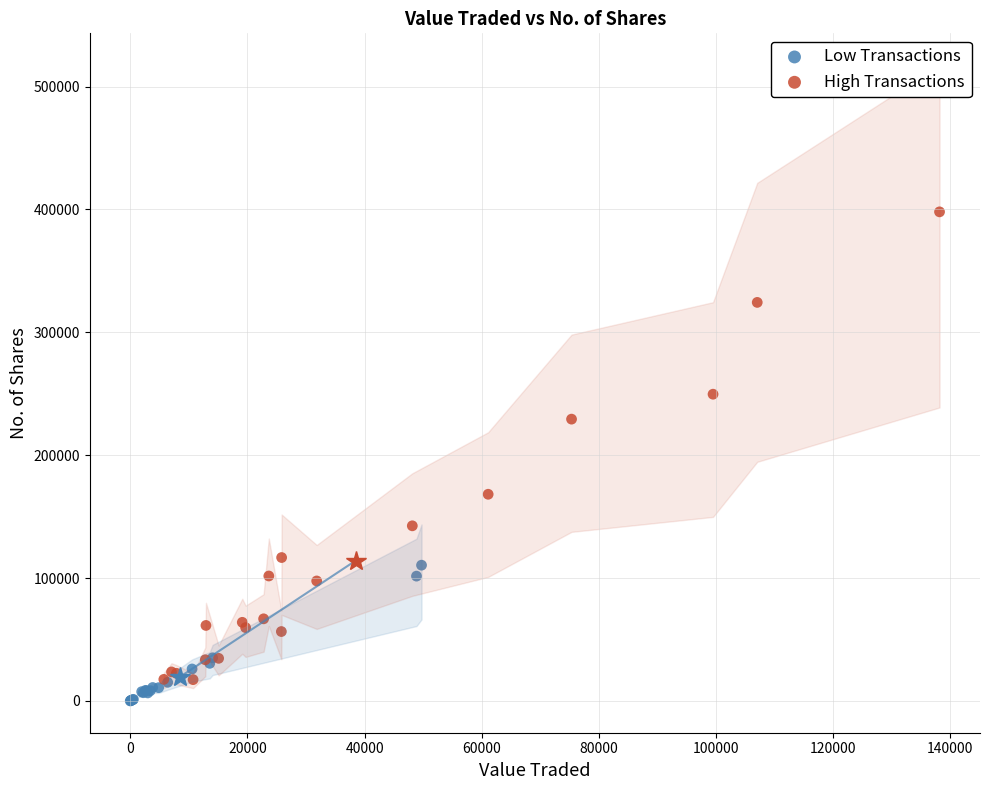

Which series reaches the maximum Y coordinate?

High Transactions